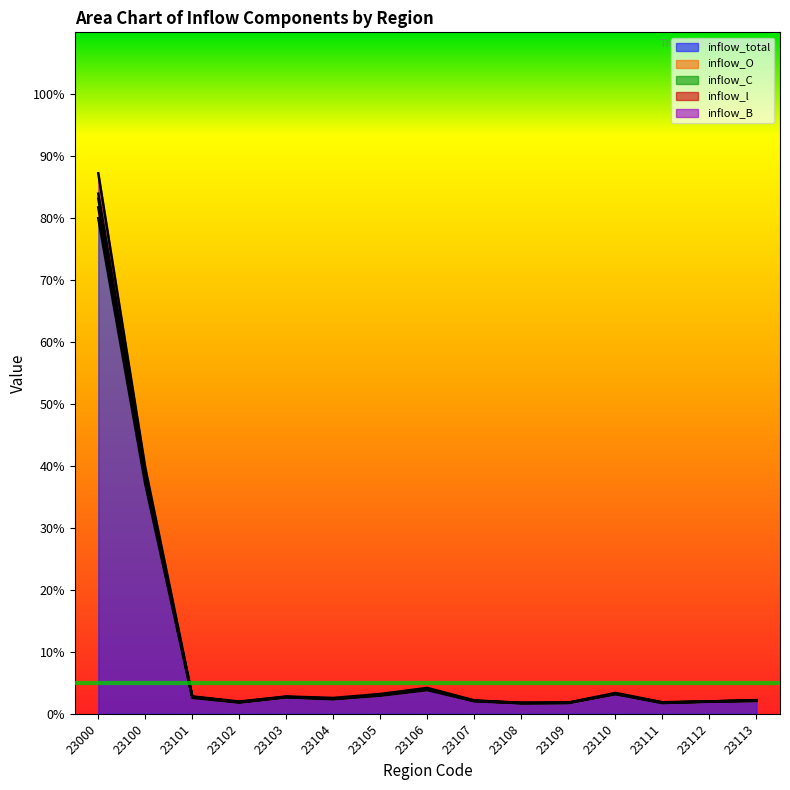

Reading left to right, what are all the values shown in this chart?

inflow_total: 23000=80.0	23100=37.0	23101=2.6	23102=1.8	23103=2.7	23104=2.4	23105=2.9	23106=3.8	23107=2.0	23108=1.7	23109=1.8	23110=3.2	23111=1.7	23112=1.9	23113=2.1
inflow_O: 23000=87.2	23100=39.7	23101=2.8	23102=2.0	23103=2.8	23104=2.6	23105=3.2	23106=4.2	23107=2.2	23108=1.8	23109=1.8	23110=3.4	23111=1.9	23112=2.0	23113=2.2
inflow_C: 23000=84.0	23100=38.5	23101=2.7	23102=1.9	23103=2.7	23104=2.4	23105=3.0	23106=4.0	23107=2.1	23108=1.7	23109=1.8	23110=3.3	23111=1.8	23112=2.0	23113=2.2
inflow_l: 23000=83.2	23100=38.2	23101=2.7	23102=1.9	23103=2.7	23104=2.4	23105=3.0	23106=3.9	23107=2.1	23108=1.7	23109=1.8	23110=3.2	23111=1.8	23112=2.0	23113=2.1
inflow_B: 23000=81.7	23100=37.8	23101=2.6	23102=1.9	23103=2.7	23104=2.4	23105=3.0	23106=3.9	23107=2.1	23108=1.7	23109=1.8	23110=3.2	23111=1.8	23112=2.0	23113=2.1